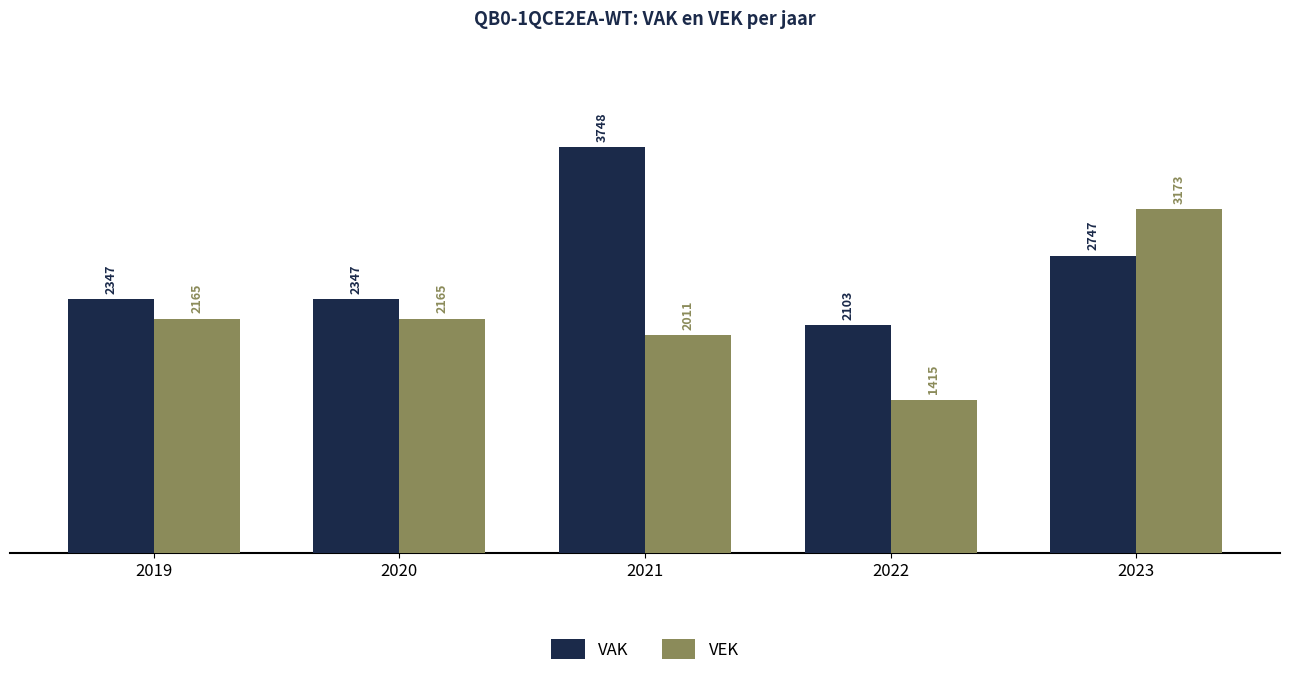

How many bars are there in each group?

2